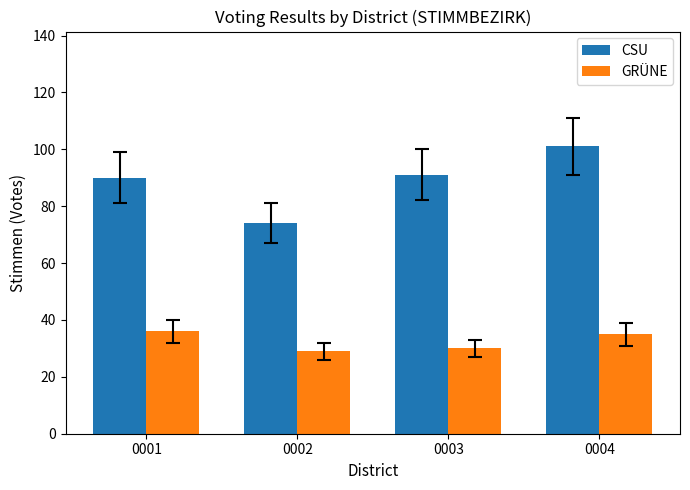

What is the difference between the highest and lowest values at 0003?

61